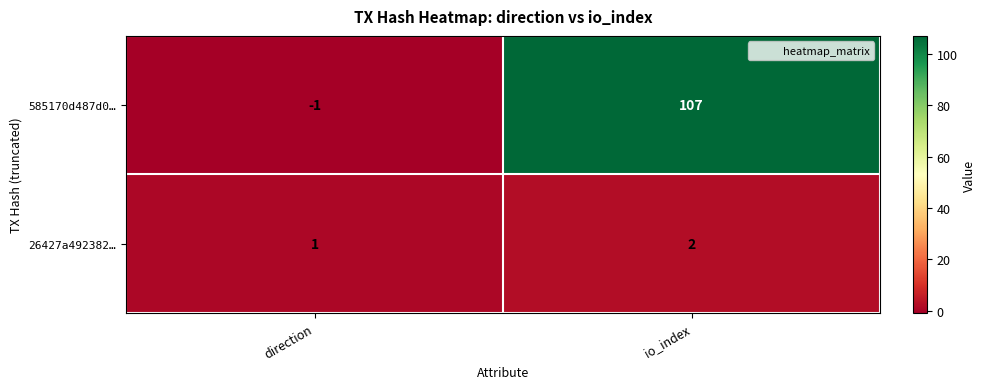

Which series has the widest spread of values?

585170d487d0…